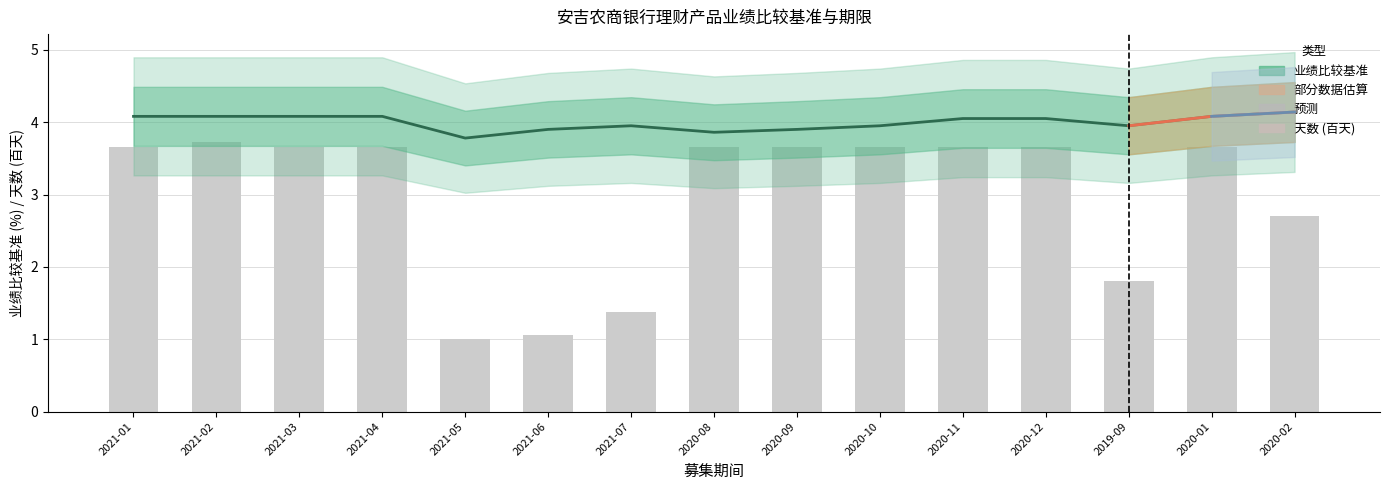

Rank the series at 2020-02 from lowest to highest value.

天数_numeric, 业绩比较基准